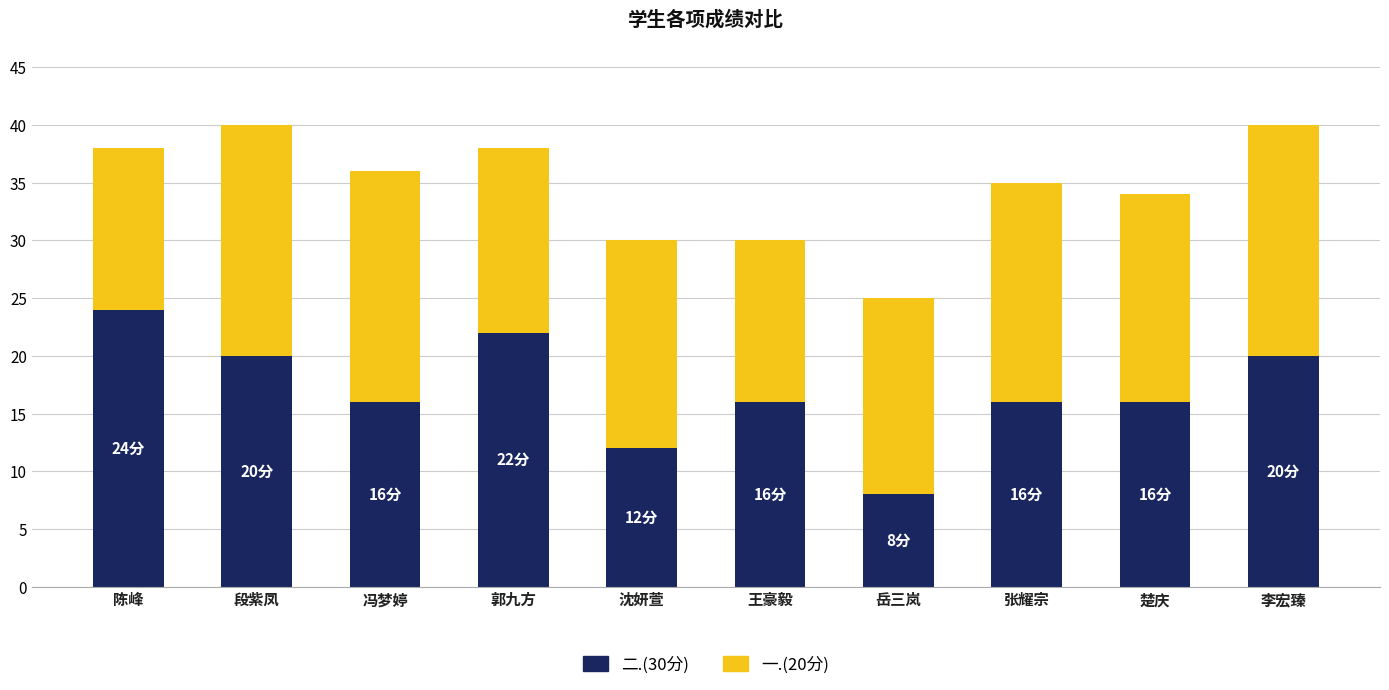

Reading left to right, list the values for the 二.(30分) series.

24	20	16	22	12	16	8	16	16	20